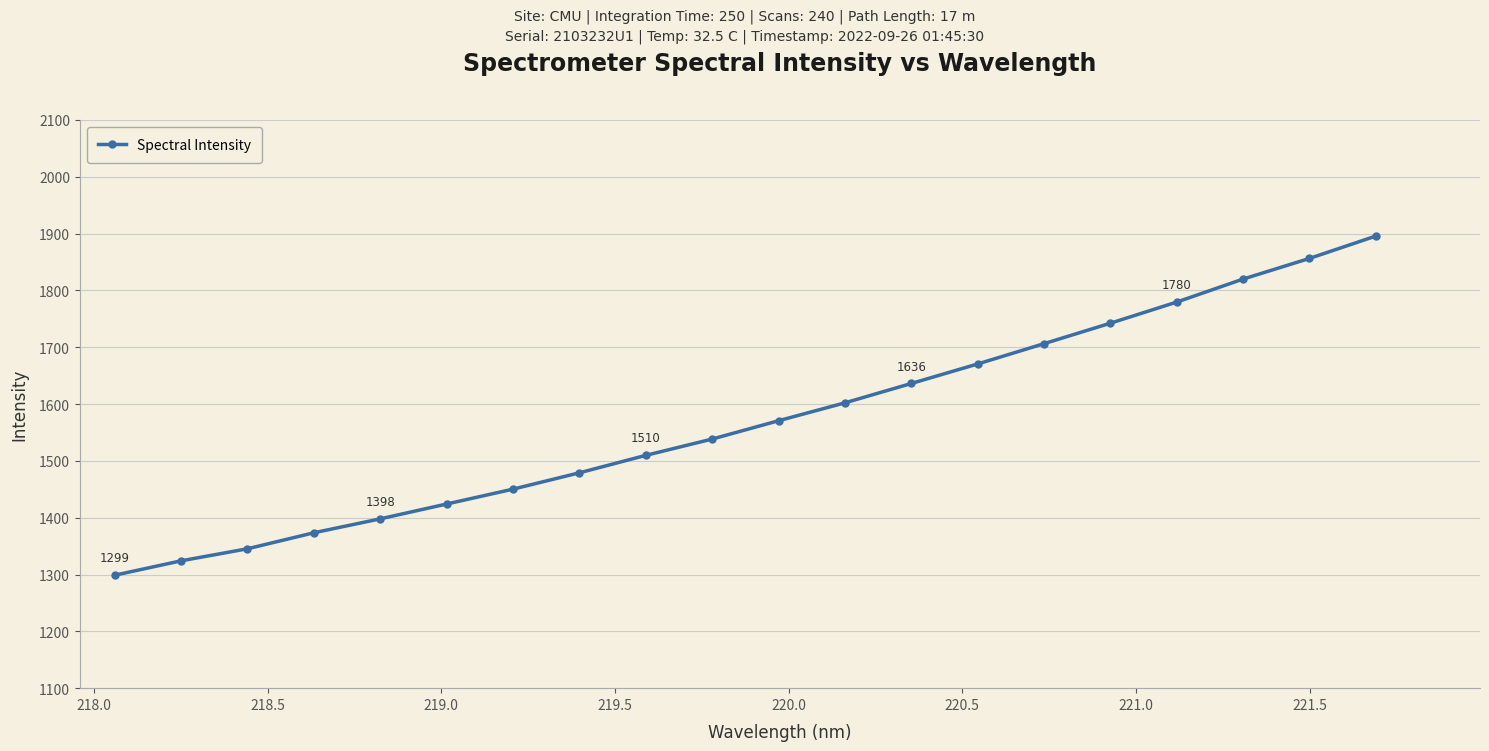

What is the value of the 9th point from the left?

1509.8